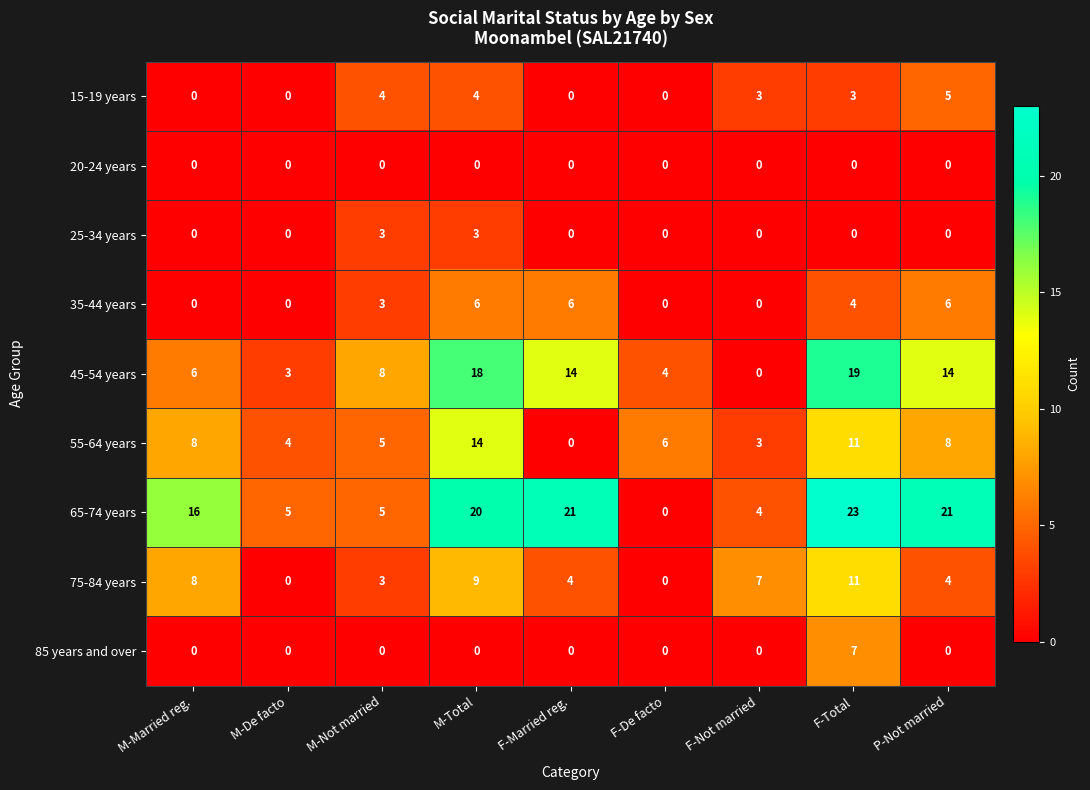

What is the total value across all series at M-De facto?

12